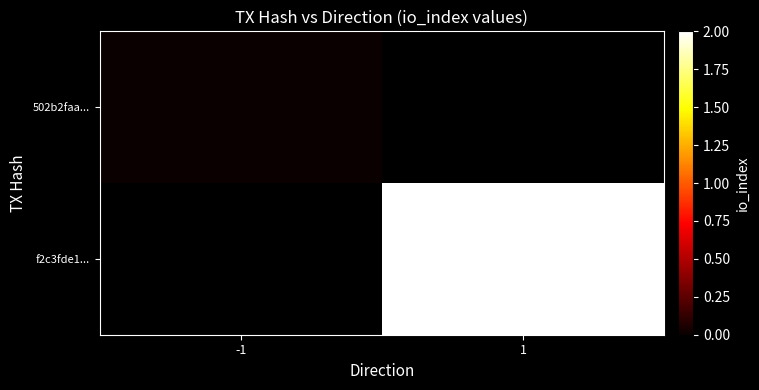

At how many categories does at least one series exceed 0?

1